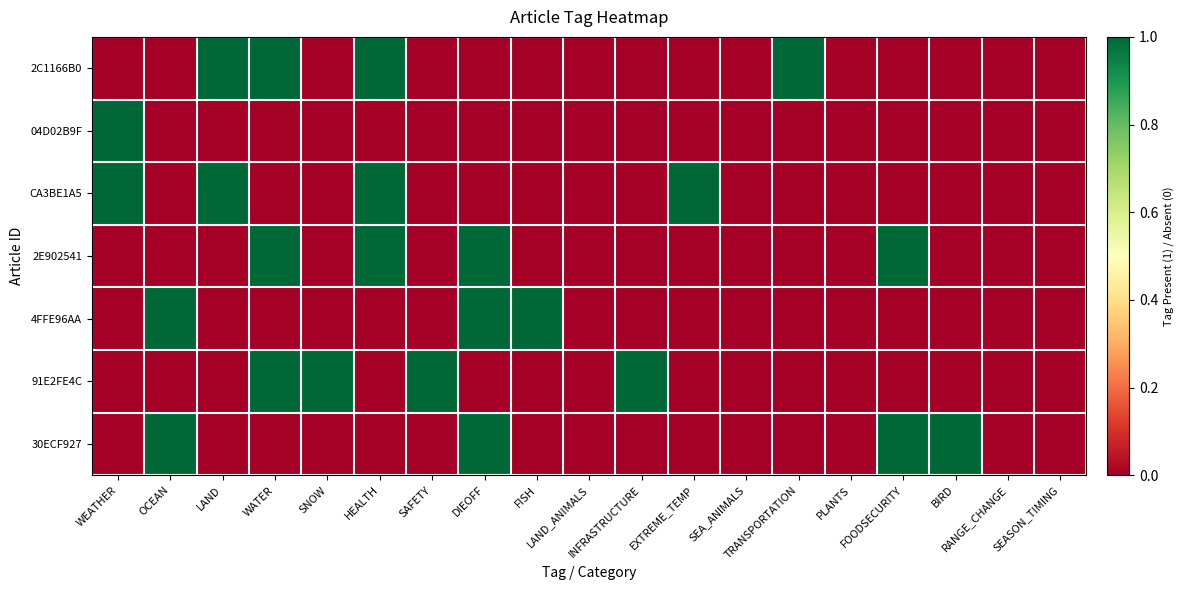

Which category has the lowest value across all series?

WEATHER